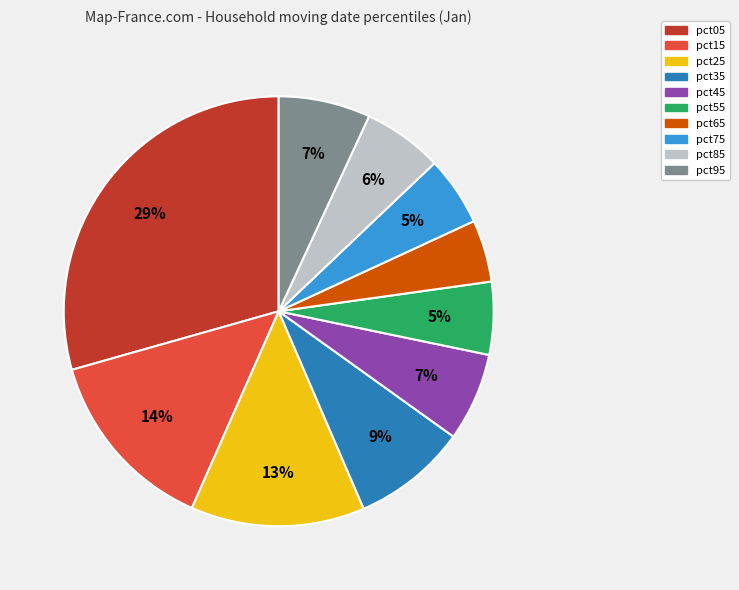

Does pct15 account for over 50% of the chart?

No